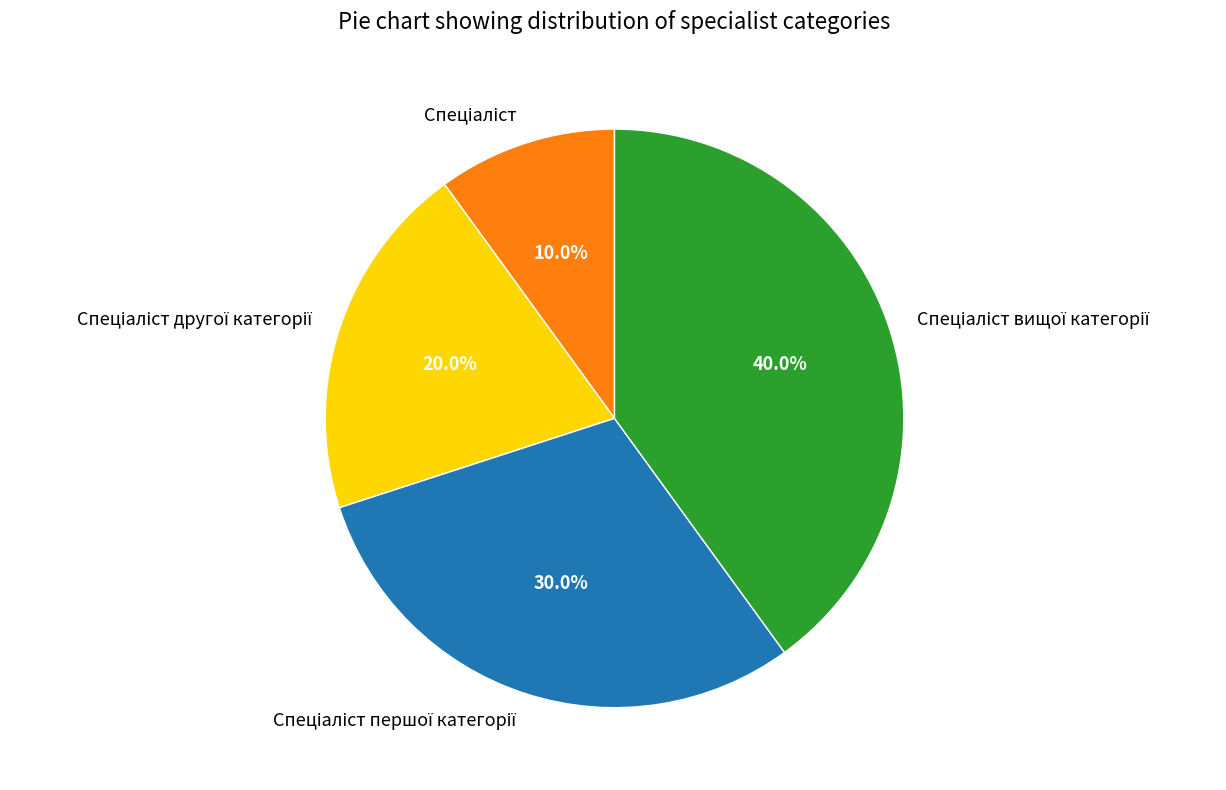

To the nearest percent, what is the average slice percentage?

25%